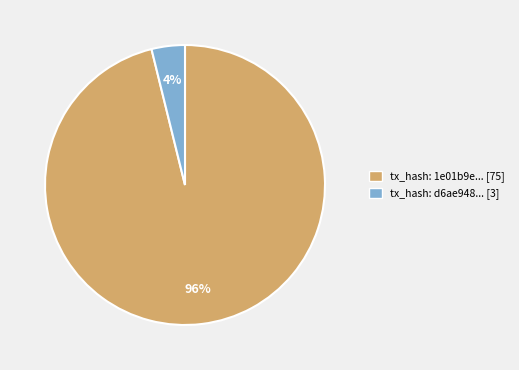

Which slice represents more than half of the pie?

tx_hash: 1e01b9e... [75]